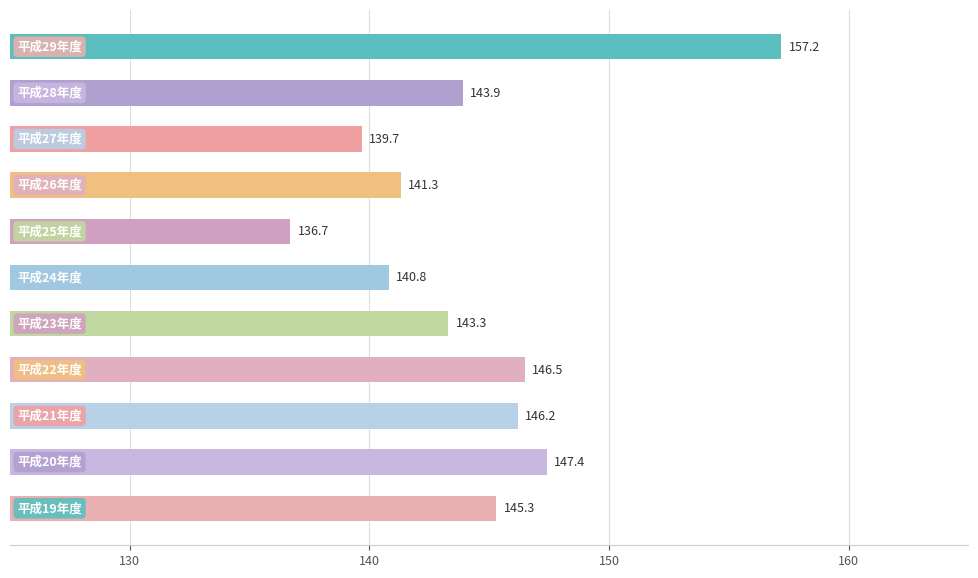

What is the maximum value shown in the chart?

157.2